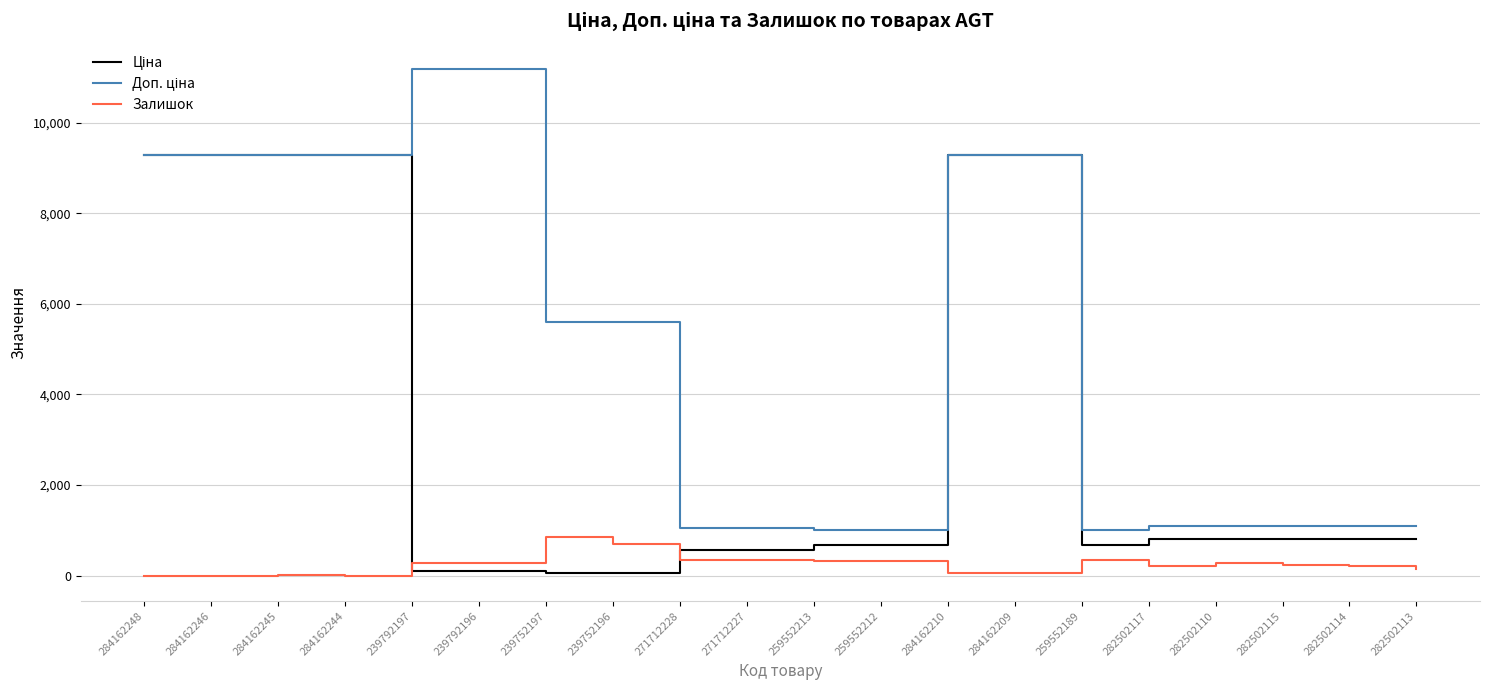

At how many categories does at least one series exceed 7115?

8